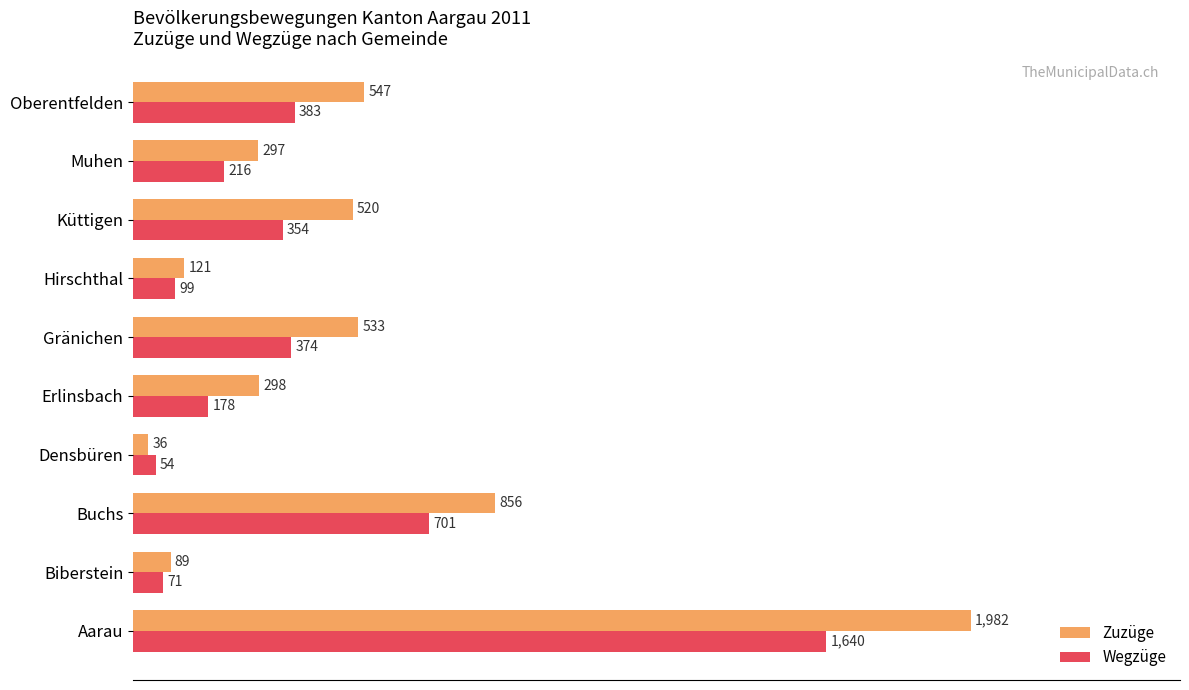

Rank the series by their maximum value, from lowest to highest.

Wegzüge, Zuzüge